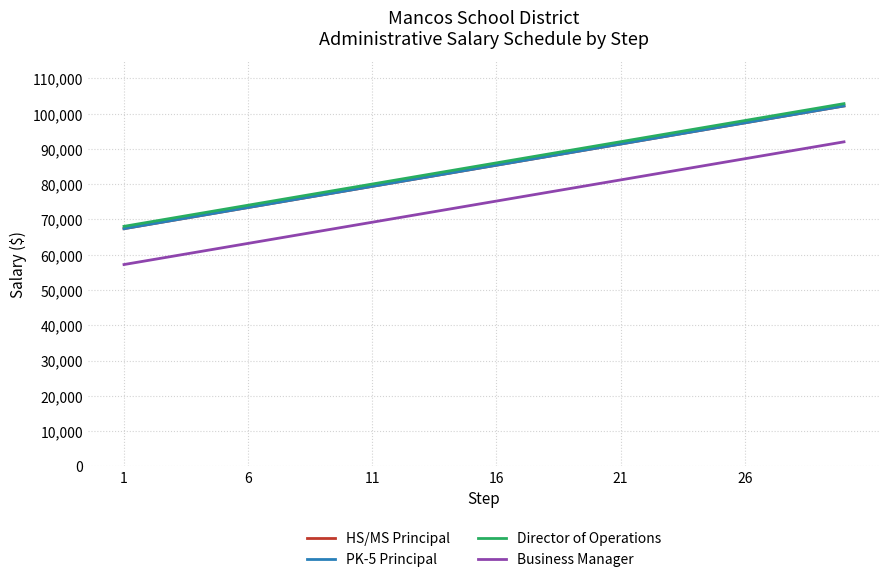

Does the chart display data point markers on the line(s)?

No